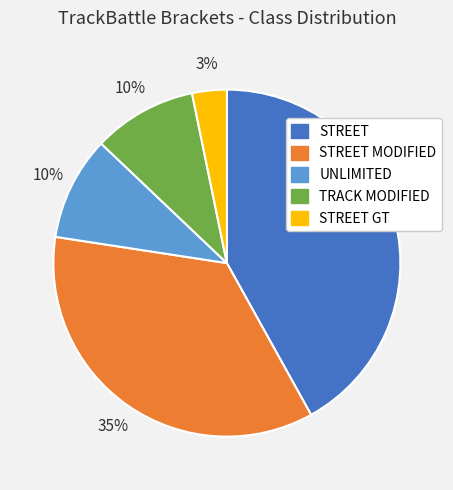

To the nearest percent, what is the average slice percentage?

20%